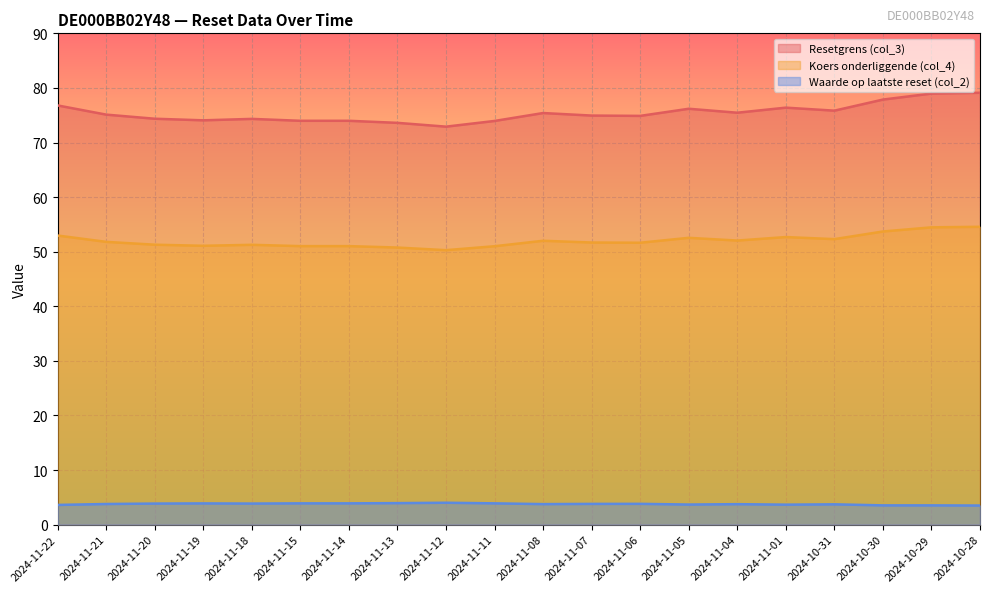

What is the difference between the highest and lowest values at 2024-11-14?

70.1